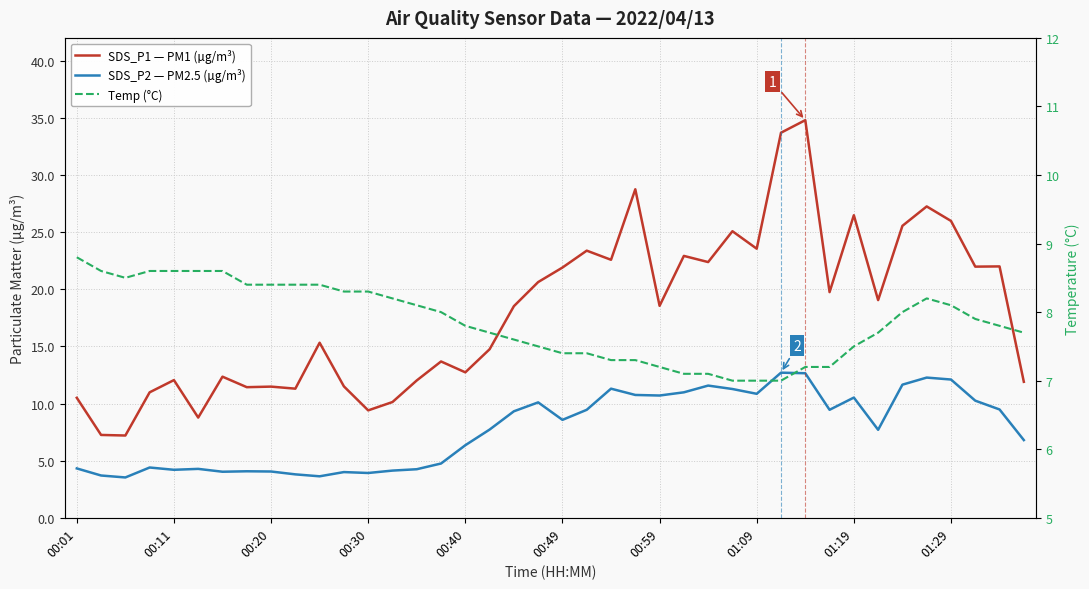

How many lines are shown in the chart?

3